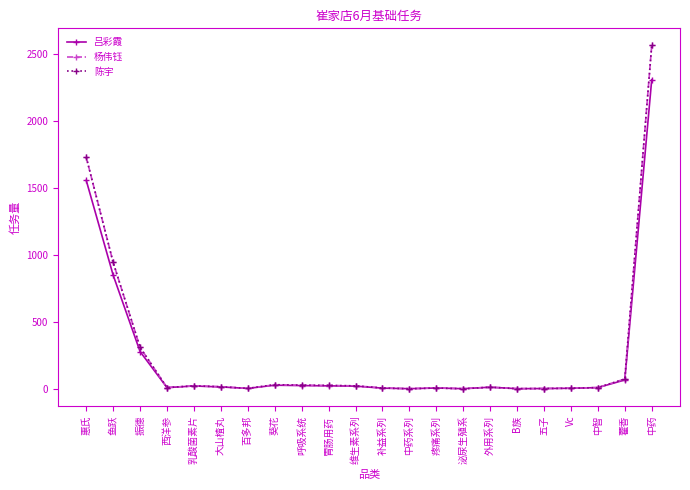

What is the difference between the highest and lowest values at 惠氏?

173